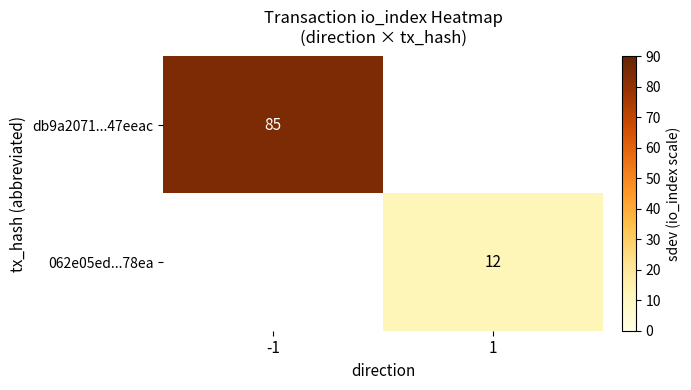

What is the minimum value shown in the chart?

12.0